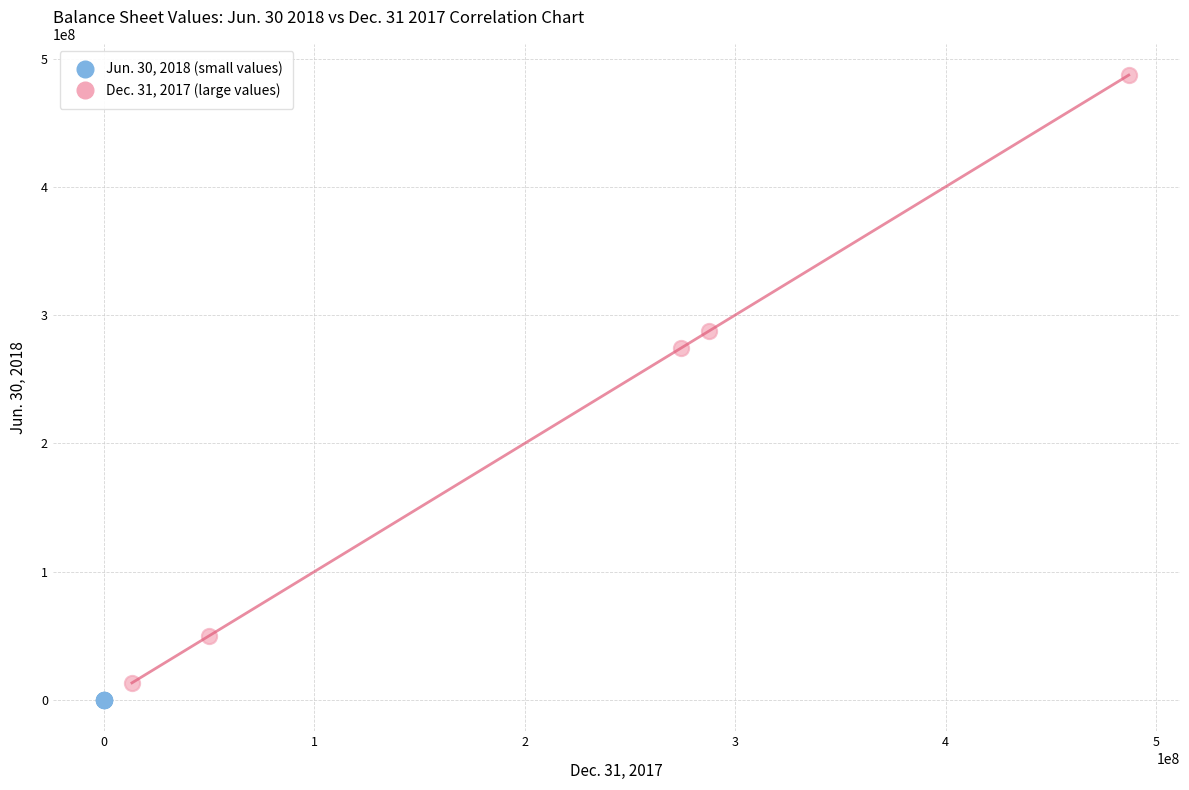

What are all the series names shown in the legend?

Jun. 30, 2018 (small values), Dec. 31, 2017 (large values)